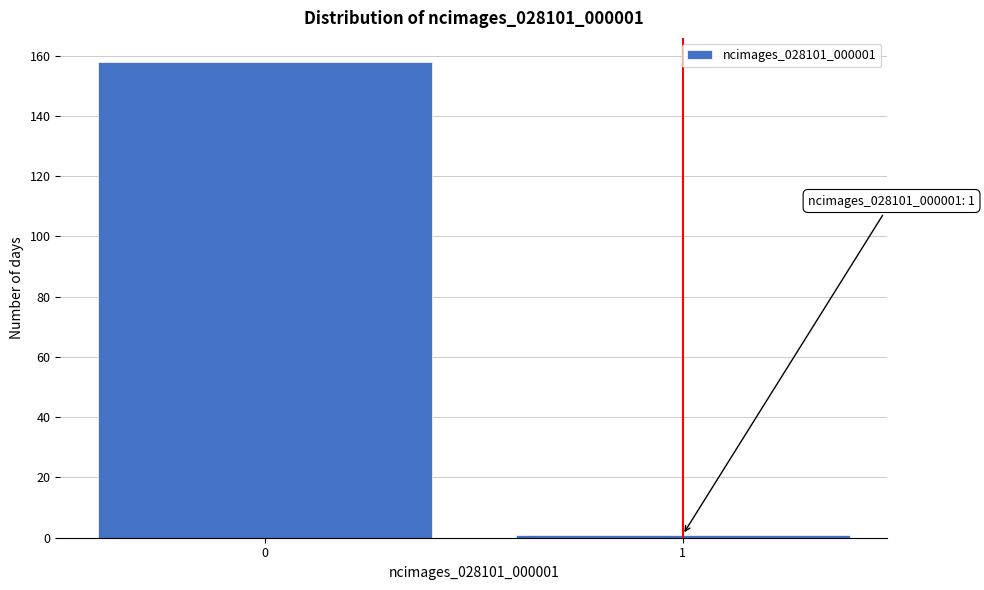

Reading left to right, transcribe all the data shown in this chart.

158	1